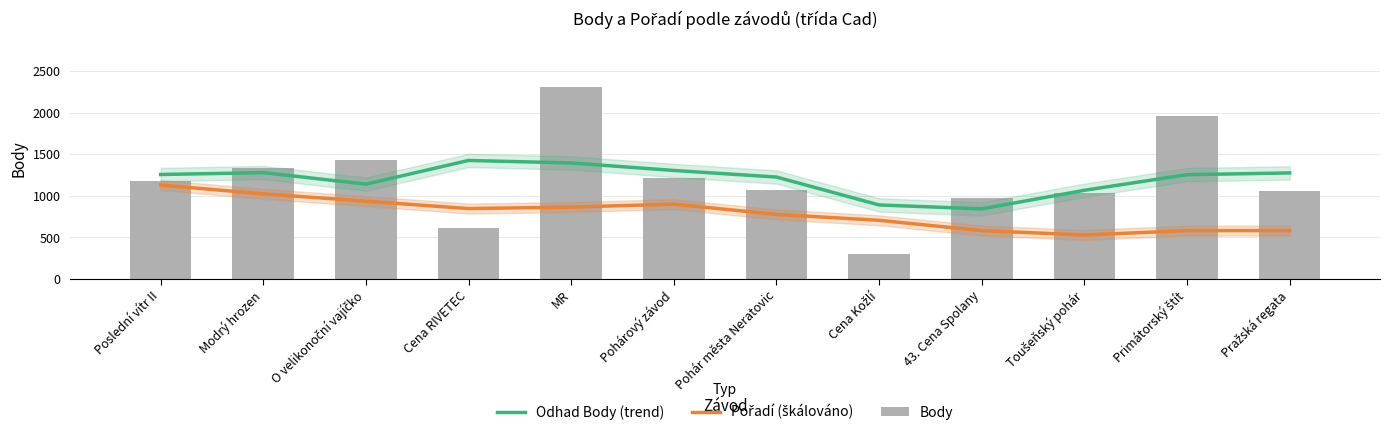

Is it true that Odhad Body (trend) equals 1256.0 at Poslední vítr II?

True